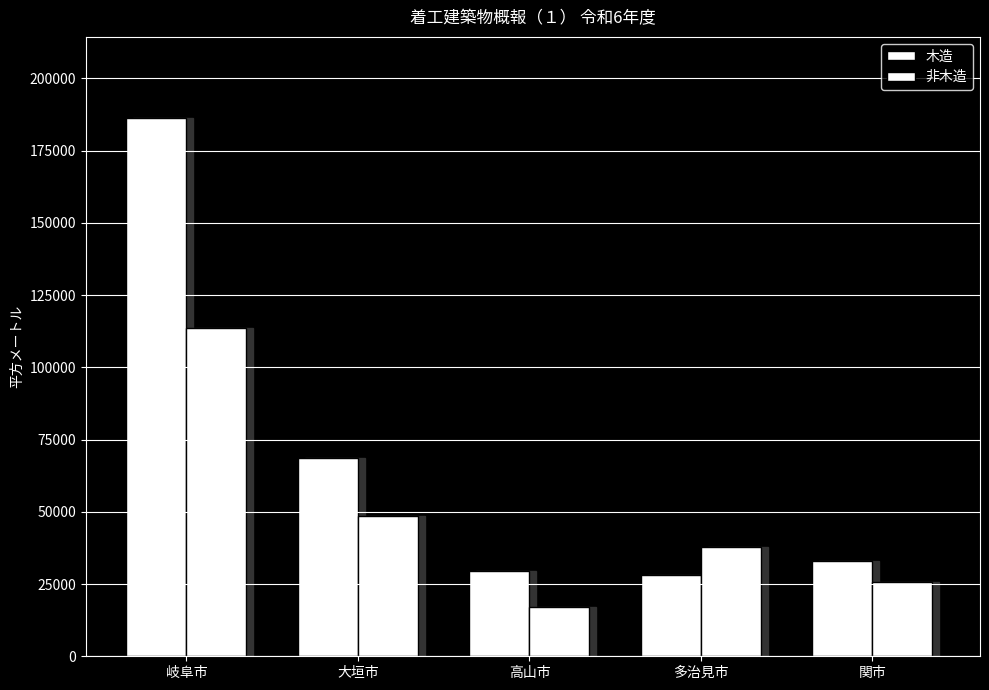

At which label is 木造 closest to 107308?

大垣市